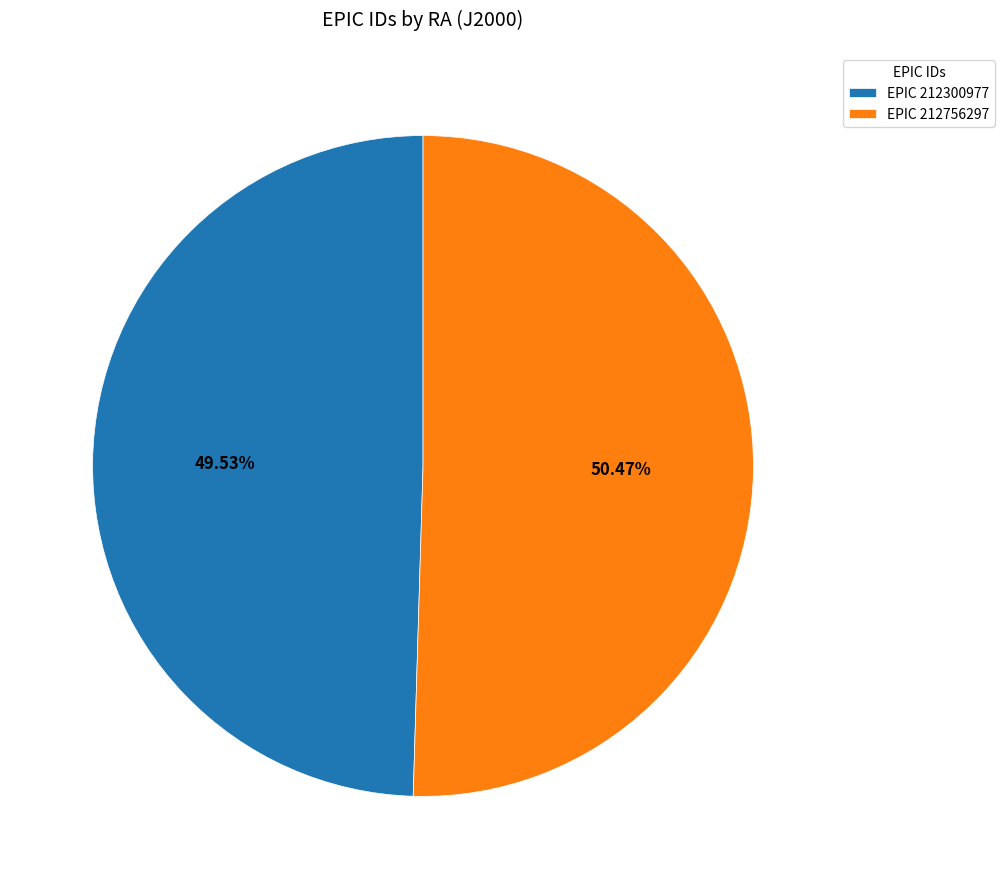

Does any single category account for the majority?

Yes